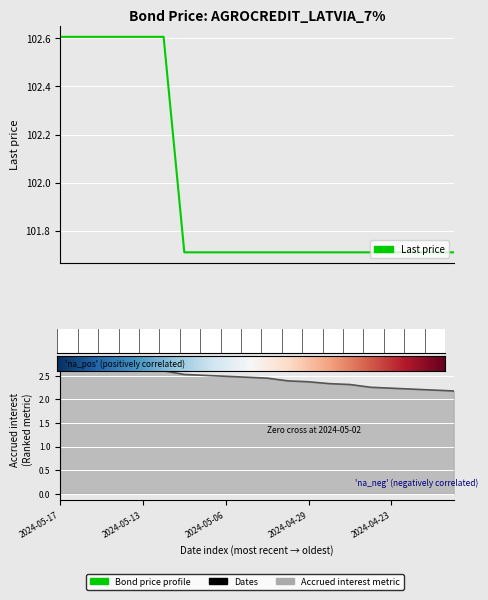

At which label is Last price closest to 102?

2024-05-08